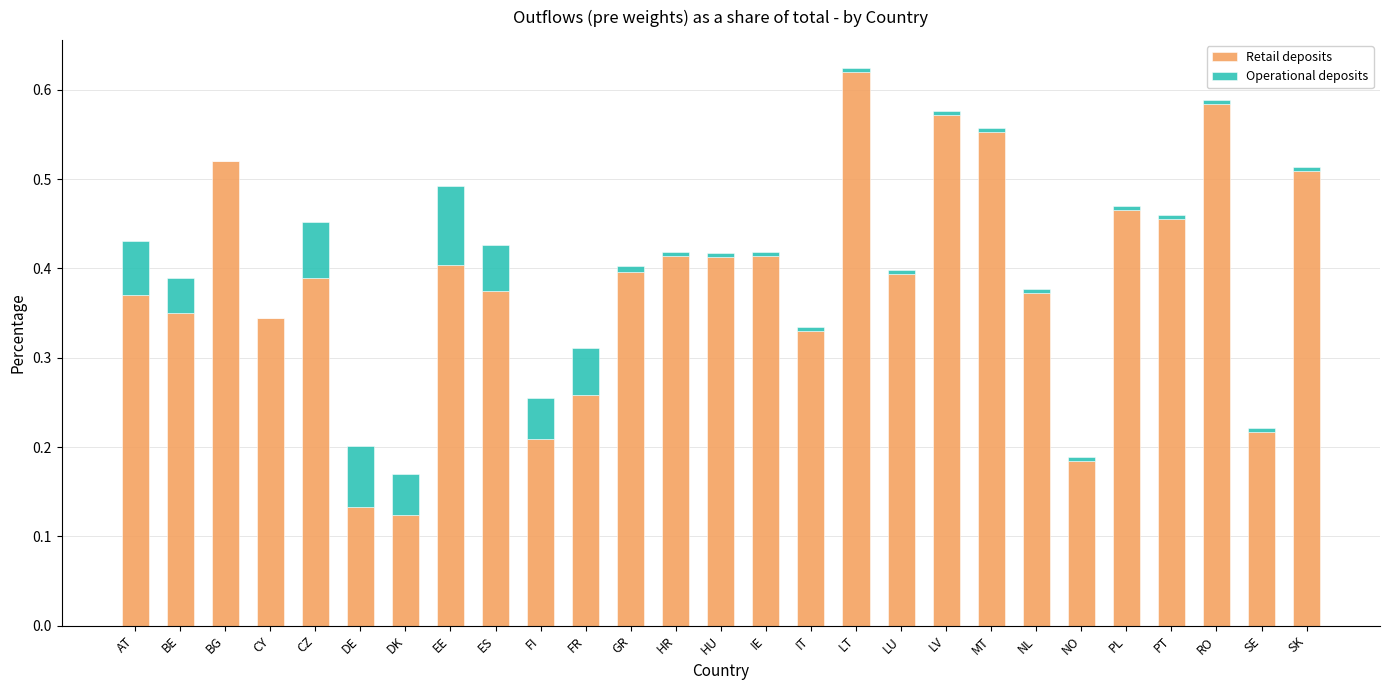

At which label does Retail deposits reach its peak?

LT